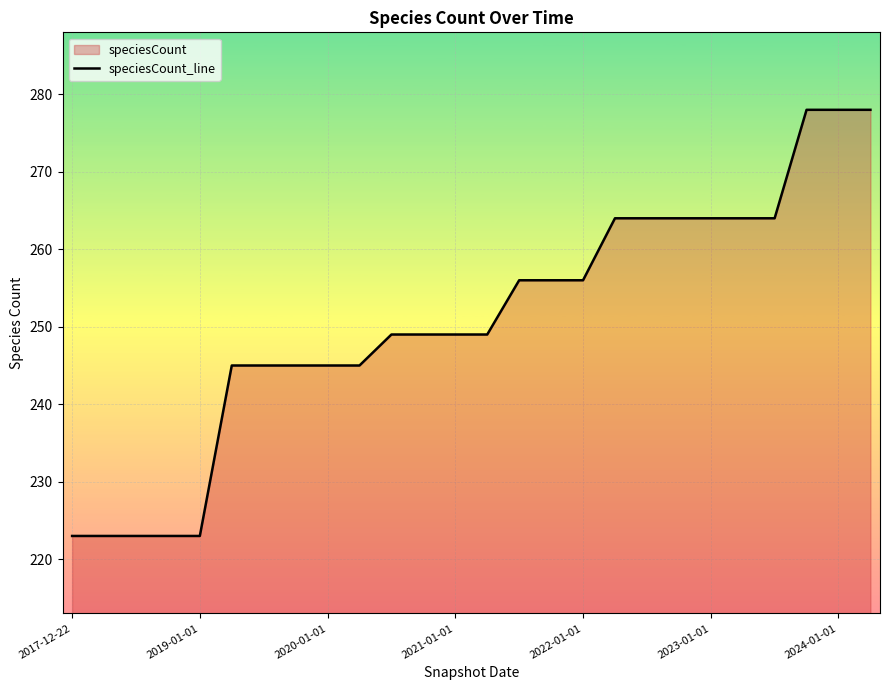

What is the average value?

251